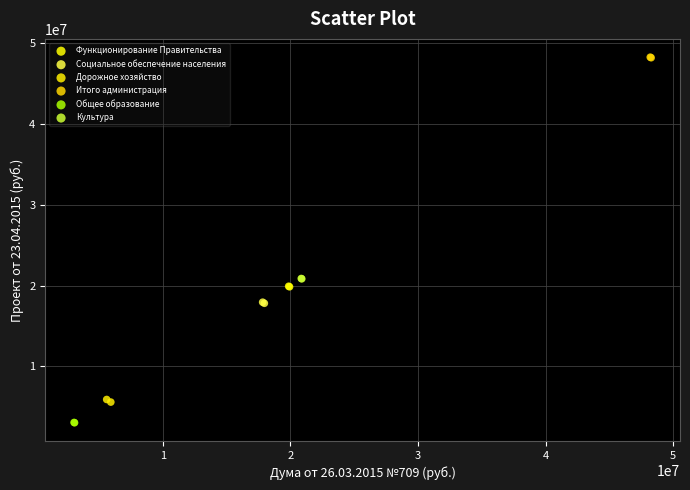

What are all the series names shown in the legend?

Функционирование Правительства, Социальное обеспечение населения, Дорожное хозяйство, Итого администрация, Общее образование, Культура